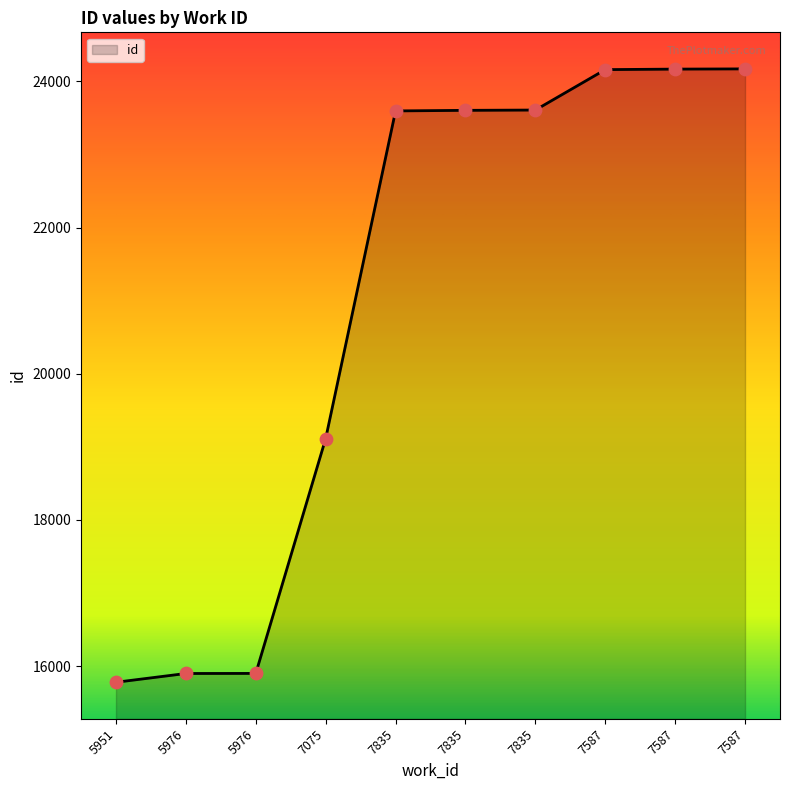

What is the change in value from 5976 to 7075?

+3213